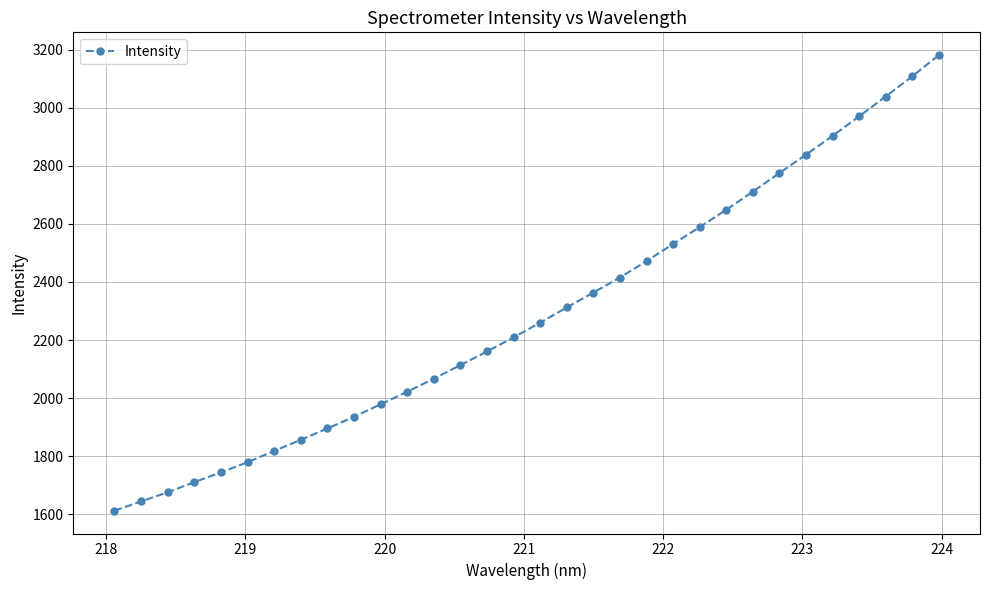

What is the sum of all values?

73341.1